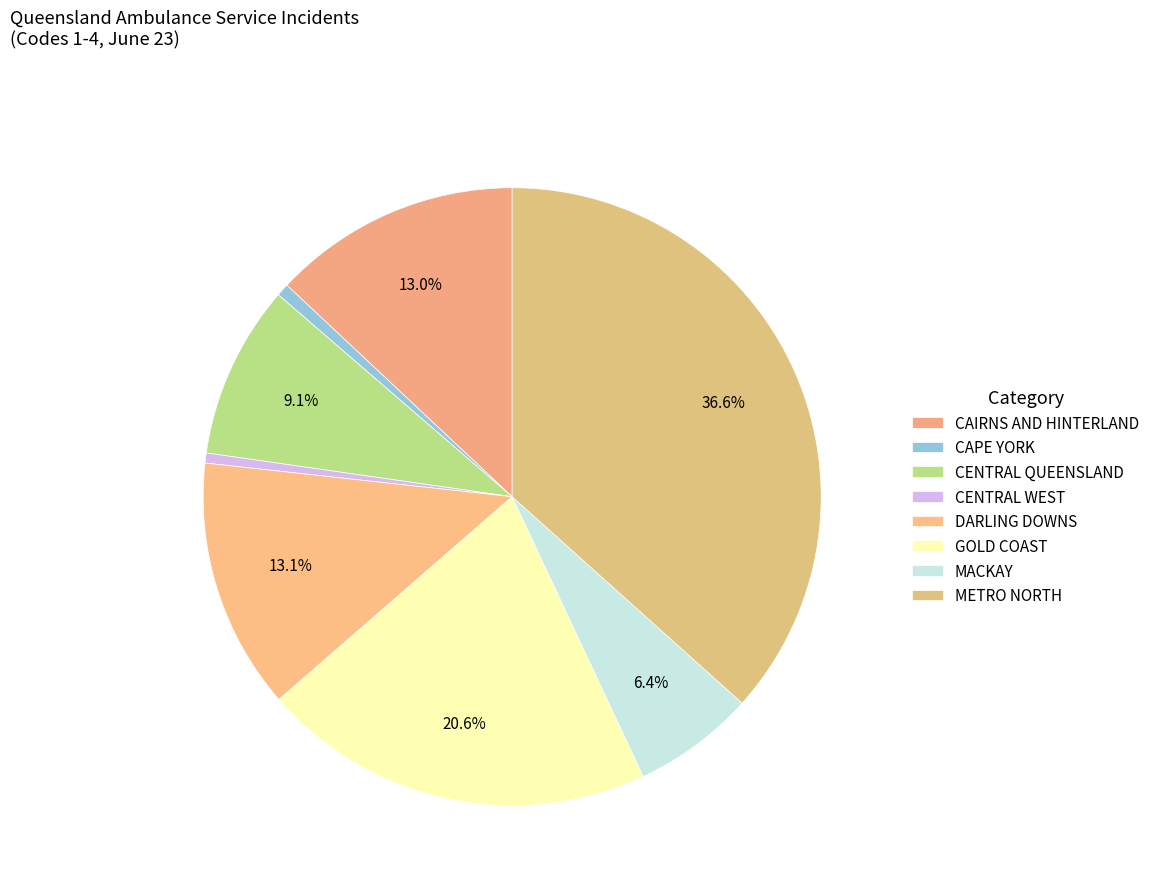

Do METRO NORTH and MACKAY together represent more than half of the pie?

No